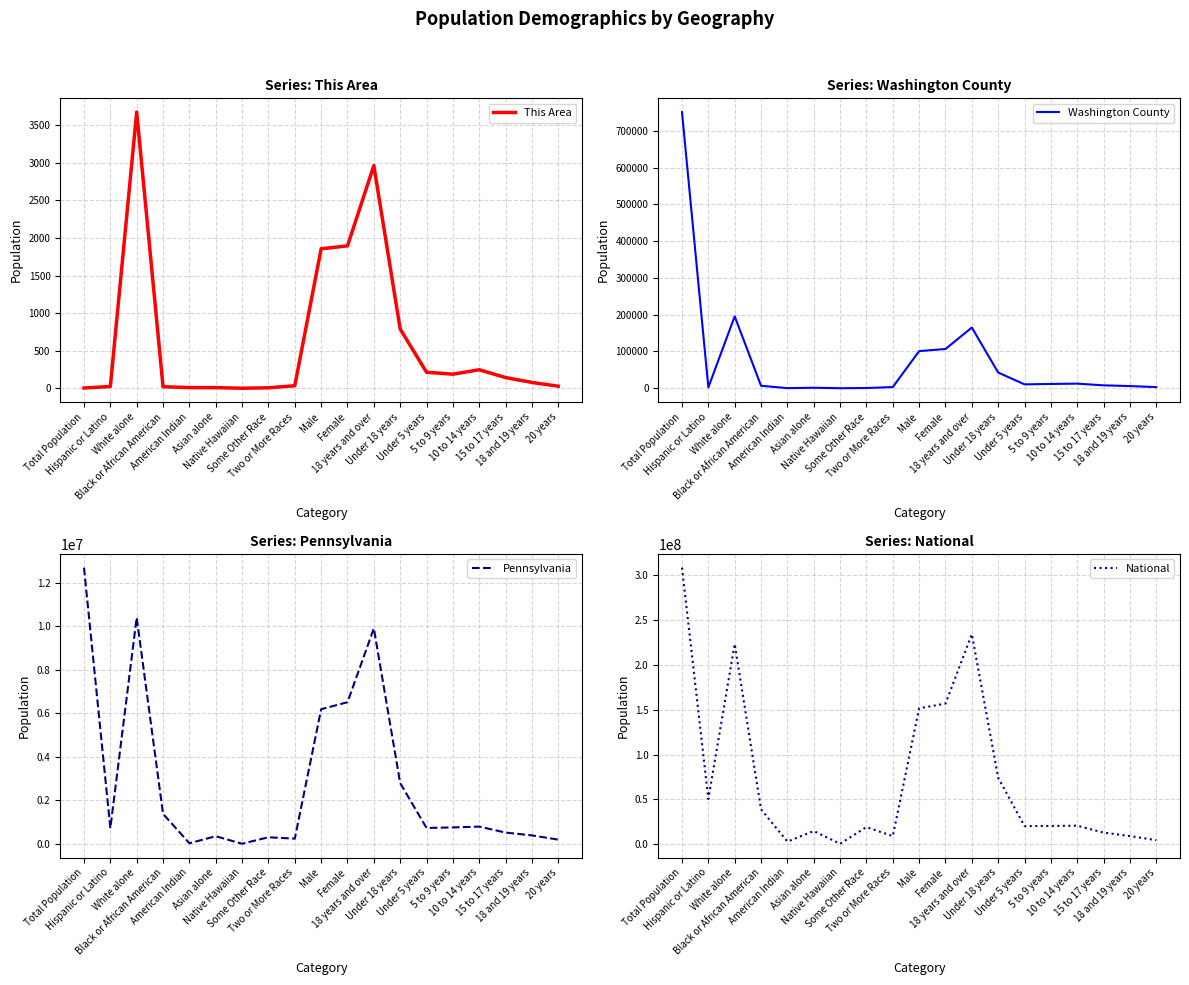

At which category does the chart reach its peak across all series?

Total Population